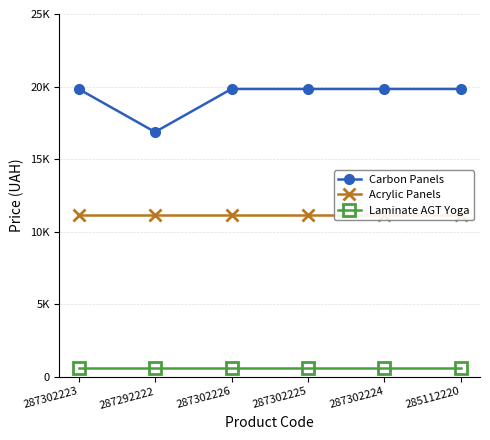

What position from the right is 287302225?

3